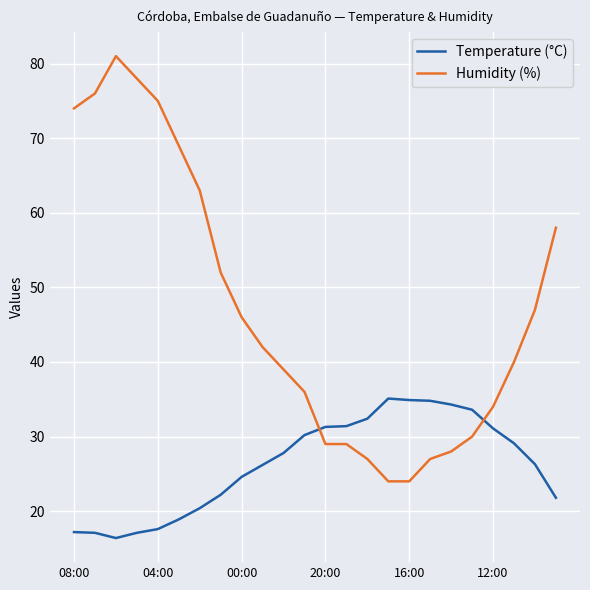

How many intersections are there between Humidity (%) and Temperature (°C)?

2